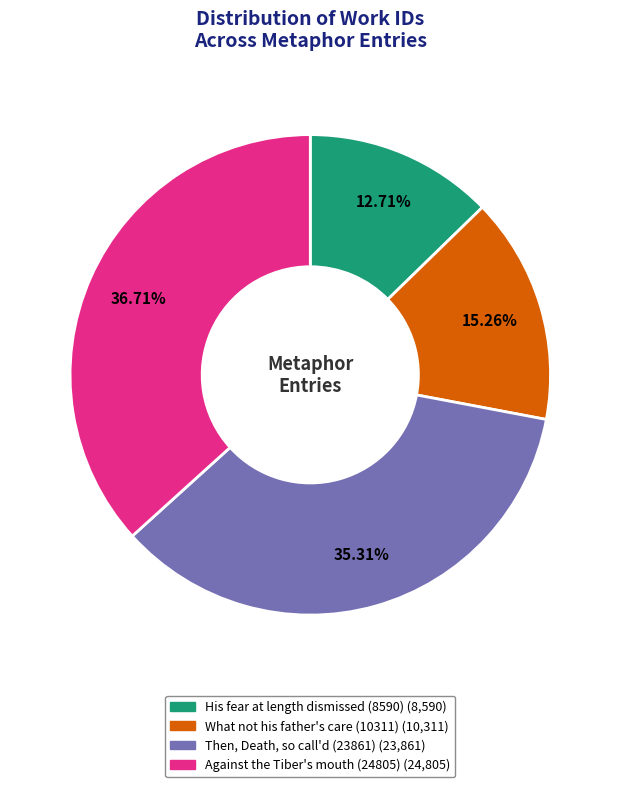

To the nearest percent, what is the difference between the His fear at length dismissed (8590) and What not his father's care (10311) slice percentages?

3%